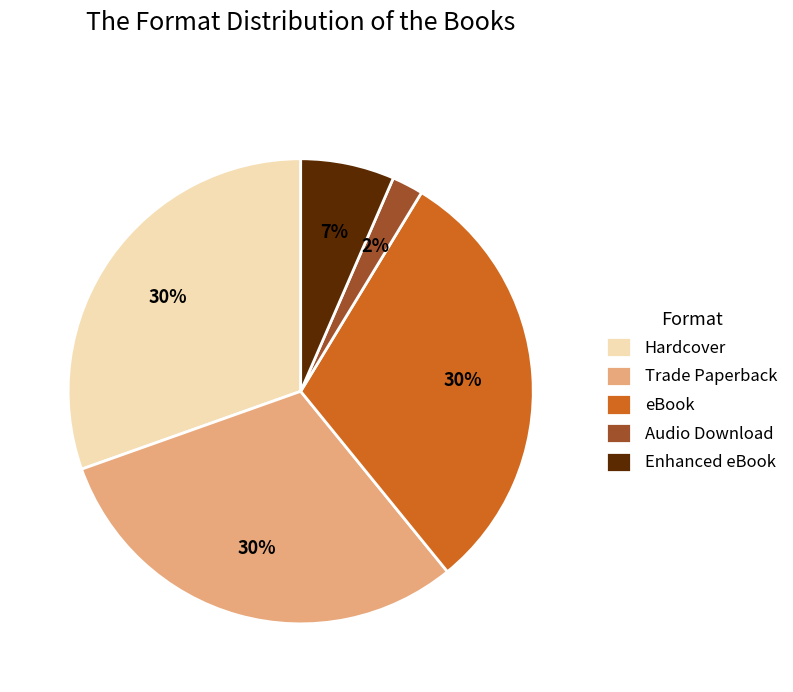

Between Enhanced eBook and Audio Download, which is larger?

Enhanced eBook